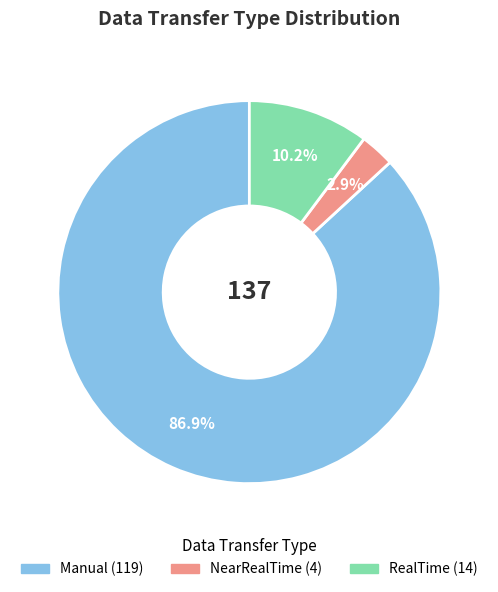

Is it true that RealTime is 2% of the pie?

False